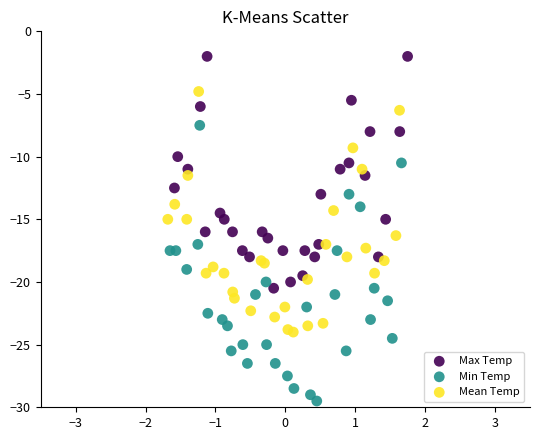

What are all the series names shown in the legend?

Max Temp, Min Temp, Mean Temp